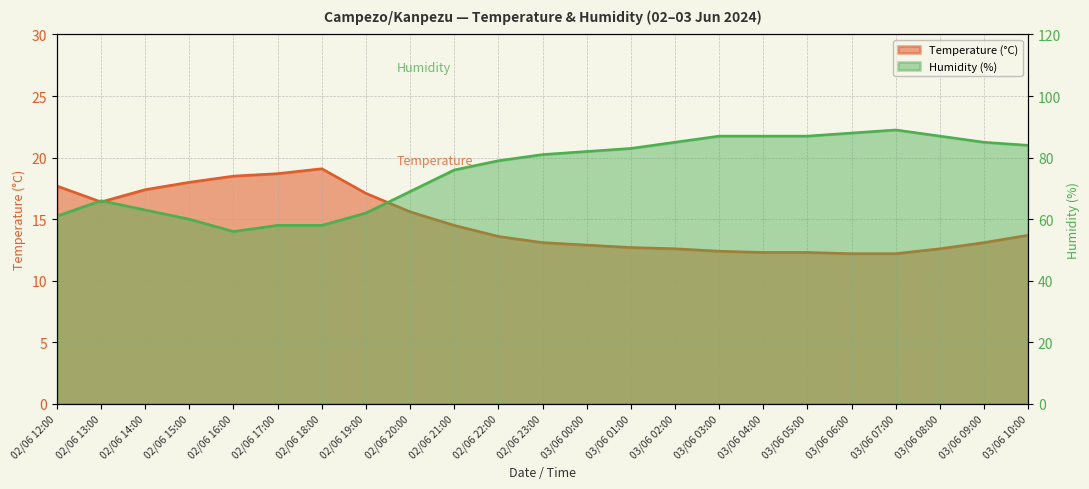

Is it true that Humidity (%) equals 39.4 at 03/06 03:00?

False